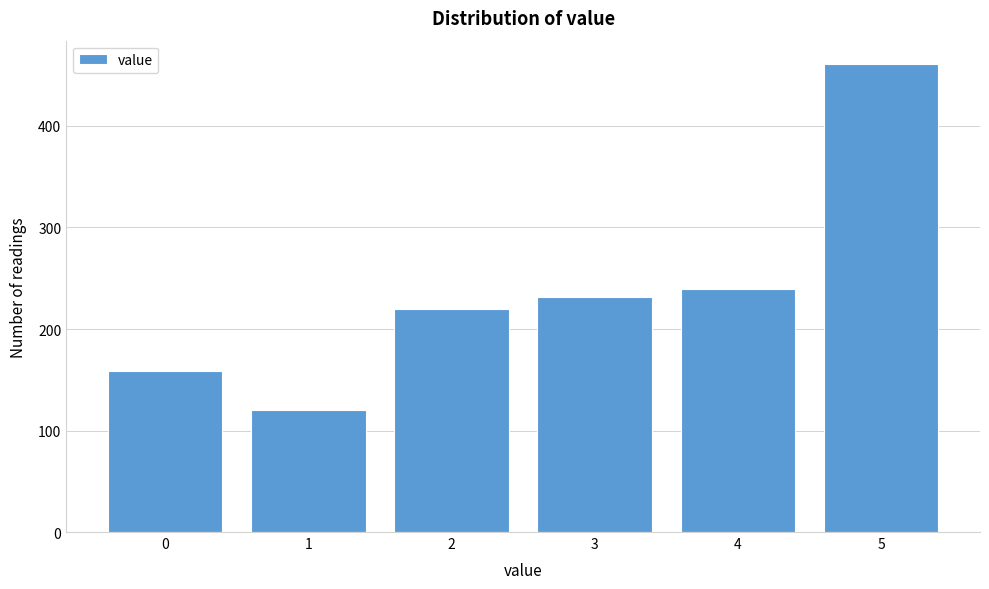

Reading left to right, transcribe all the data shown in this chart.

159	120	220	232	239	461